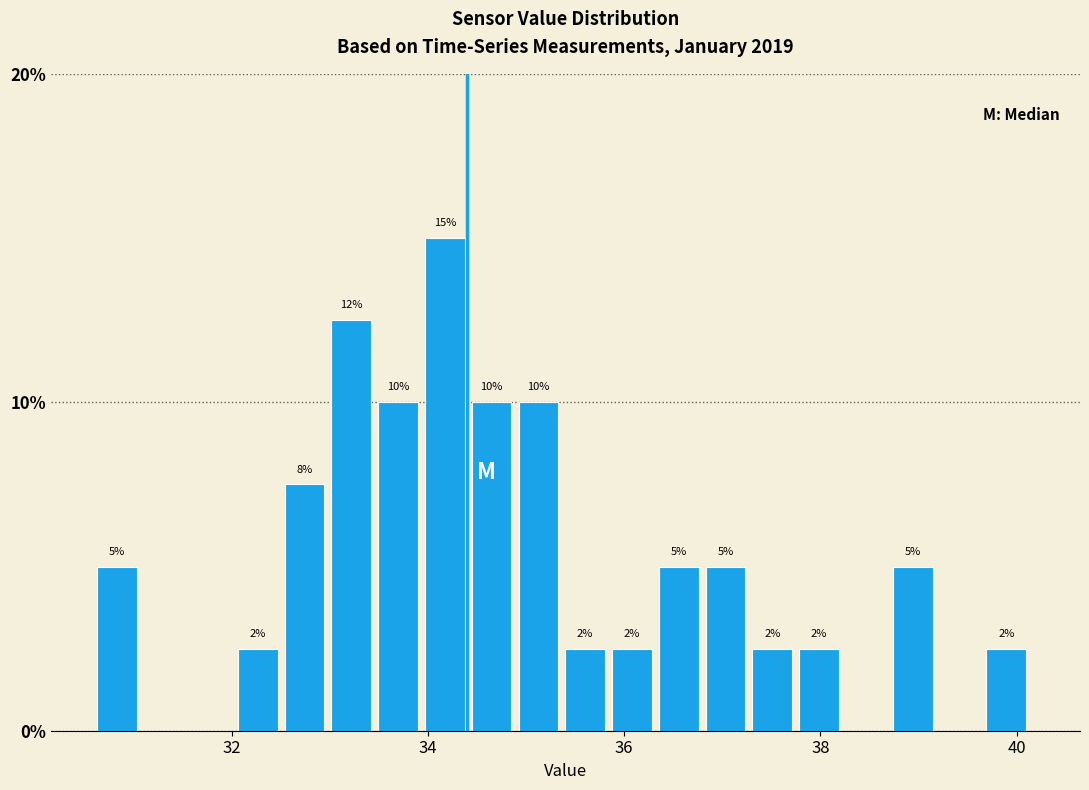

Around what value on the x-axis is the tallest bar? Give the approximate position of its centre, as read against the axis.

34.2